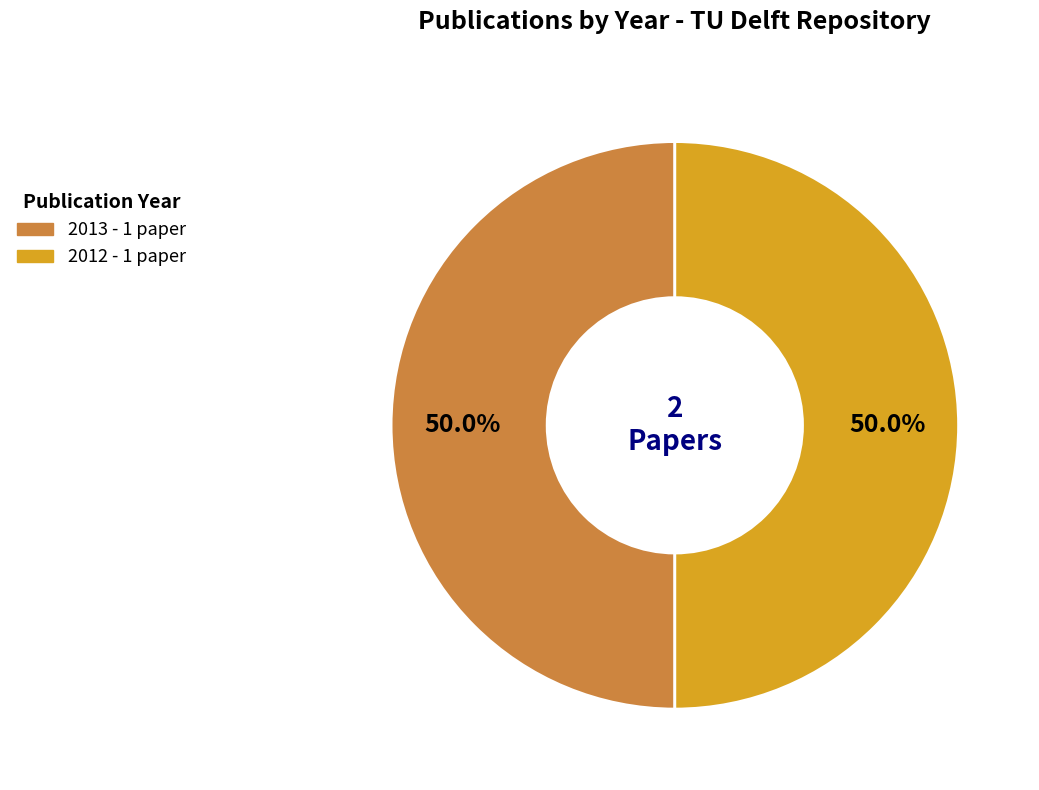

What is the ratio of the value at 2013 to the value at 2012?

1.0